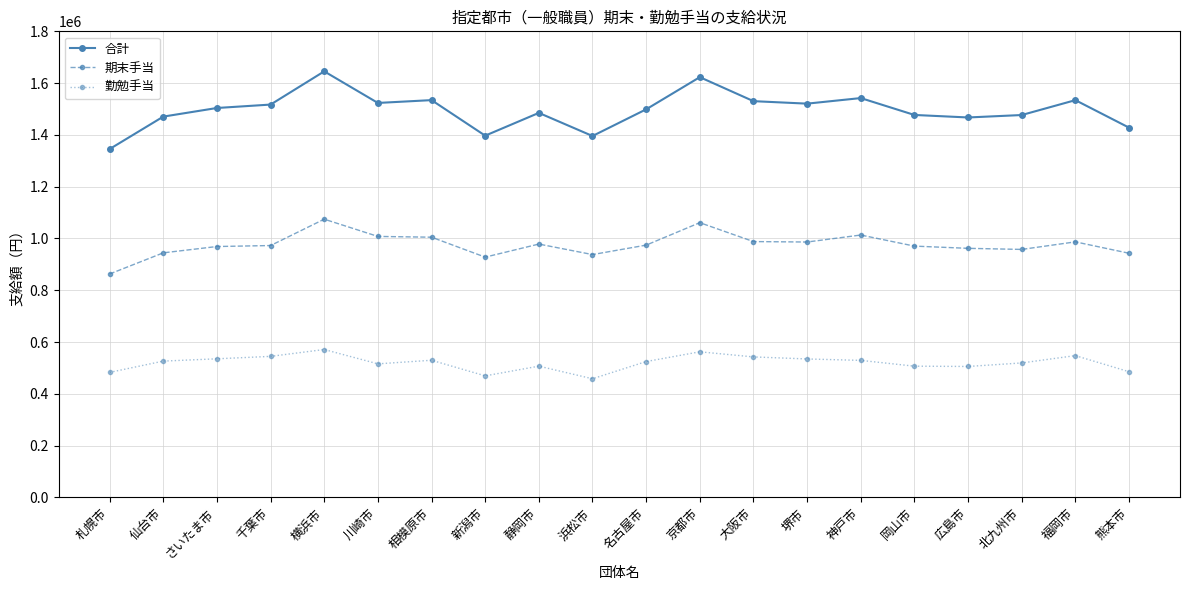

How many values in the 合計 series are below 1503900?

10